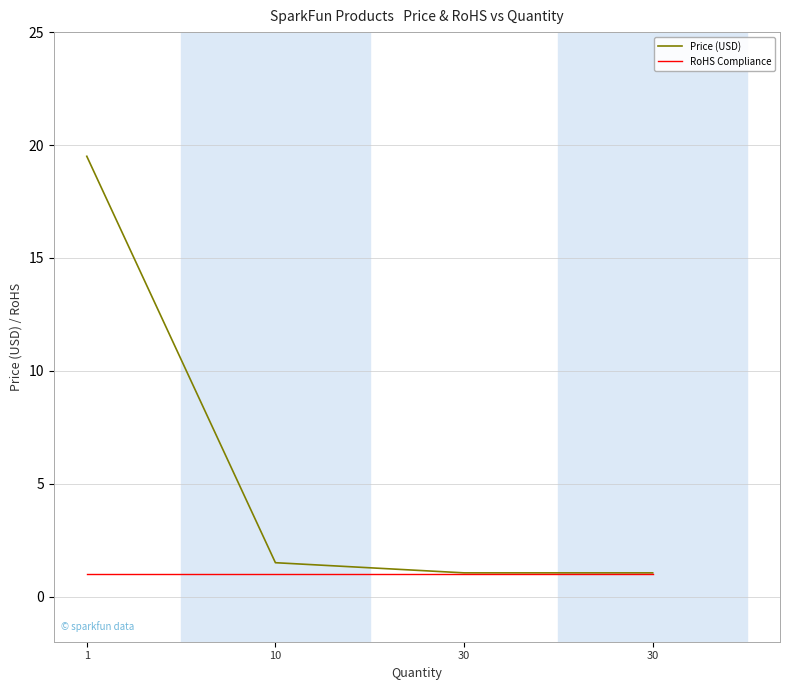

How many lines are shown in the chart?

2